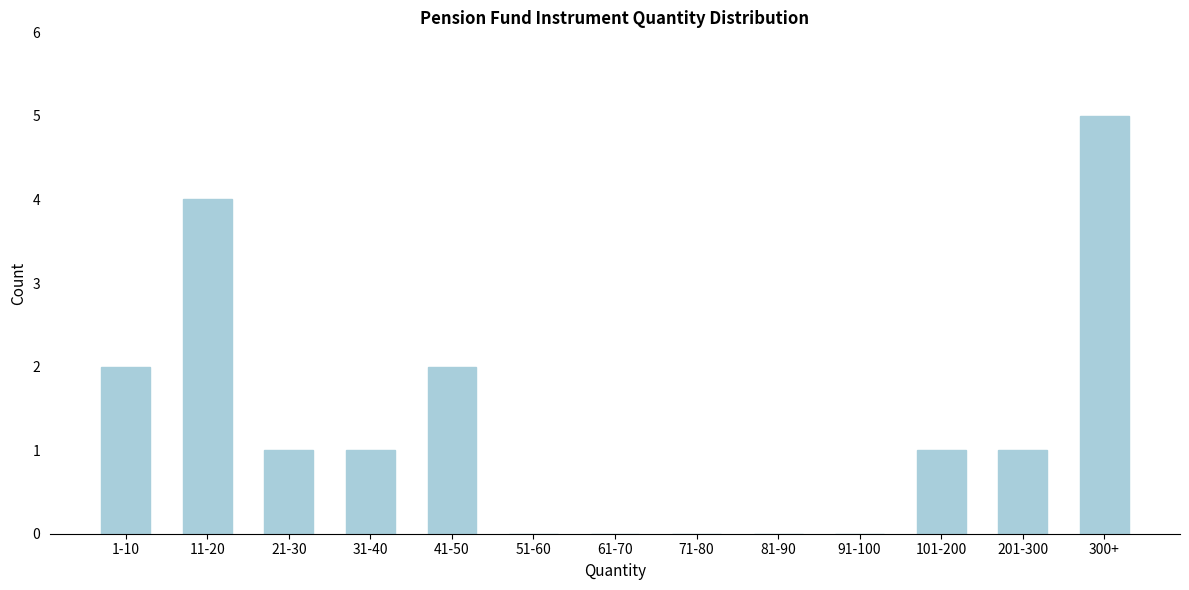

Reading left to right, transcribe all the data shown in this chart.

1-10=2	11-20=4	21-30=1	31-40=1	41-50=2	51-60=0	61-70=0	71-80=0	81-90=0	91-100=0	101-200=1	201-300=1	300+=5